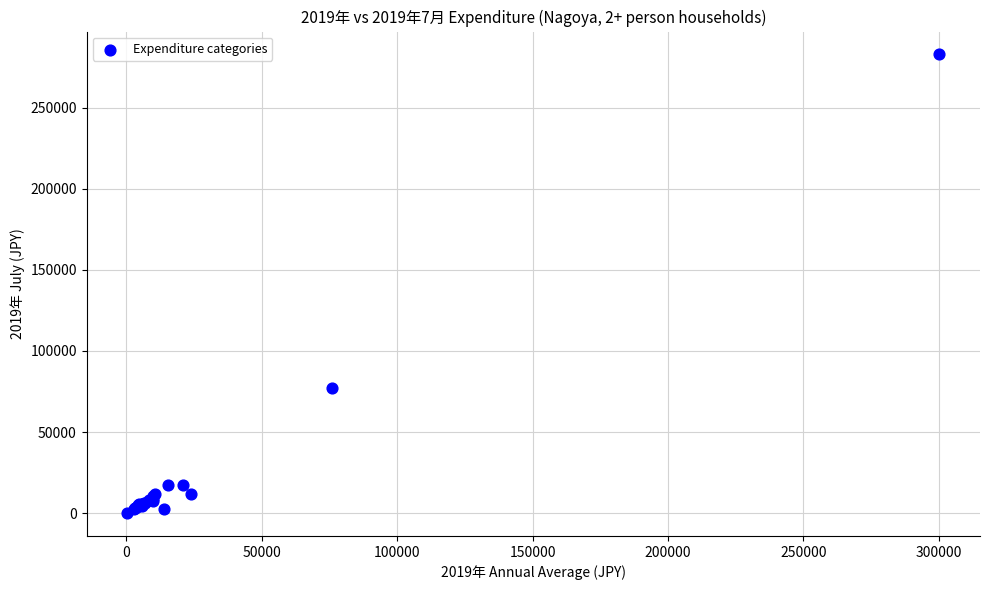

What Y value in the scatter plot is closest to 141459?

77368